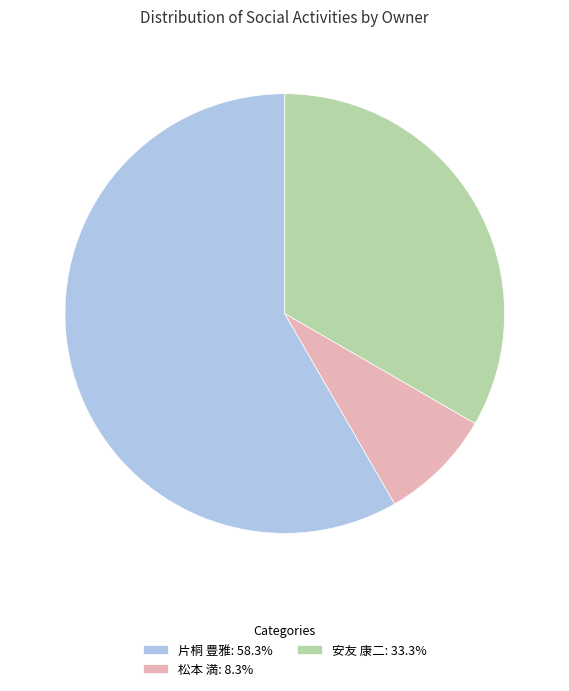

Approximately how many times larger is the value at 安友 康二: 33.3% compared to 片桐 豊雅: 58.3%?

0.6